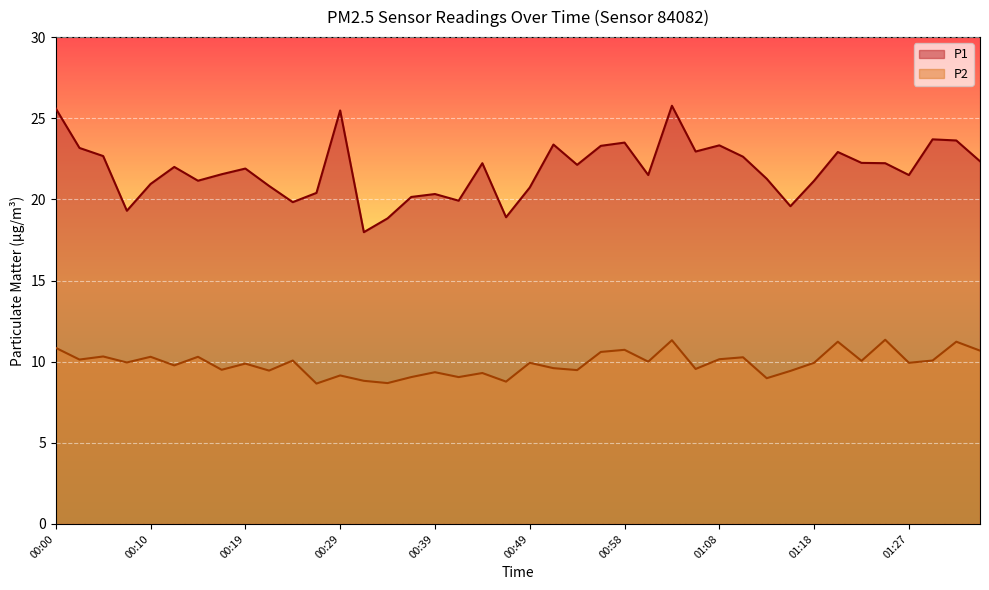

What is the minimum value shown in the chart?

8.7